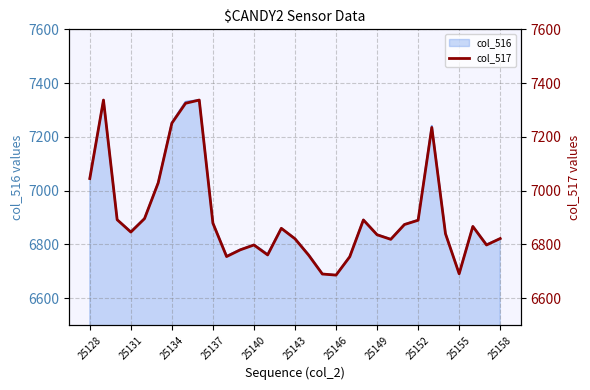

What is the value of the 15th point from the left?

6860